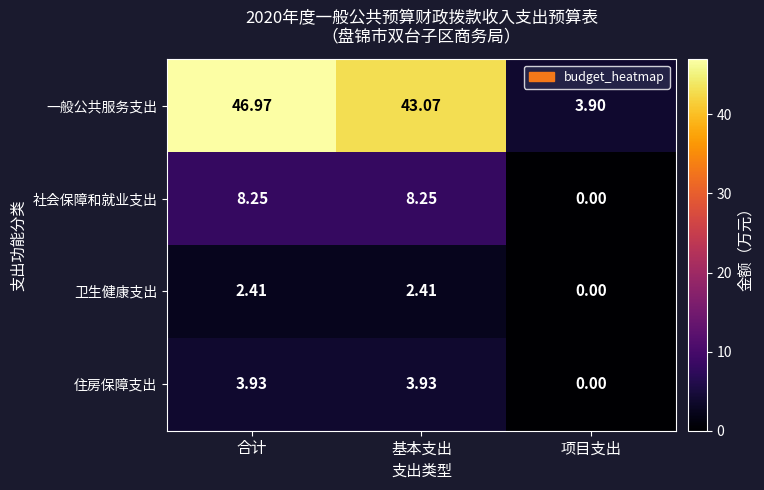

At which label does 一般公共服务支出 first exceed 43?

合计